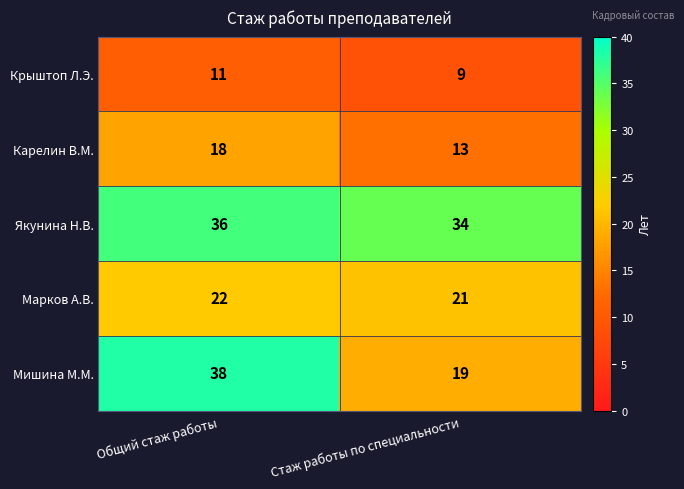

Rank the series by their average value, from highest to lowest.

Якунина Н.В., Мишина М.М., Марков А.В., Карелин В.М., Крыштоп Л.Э.